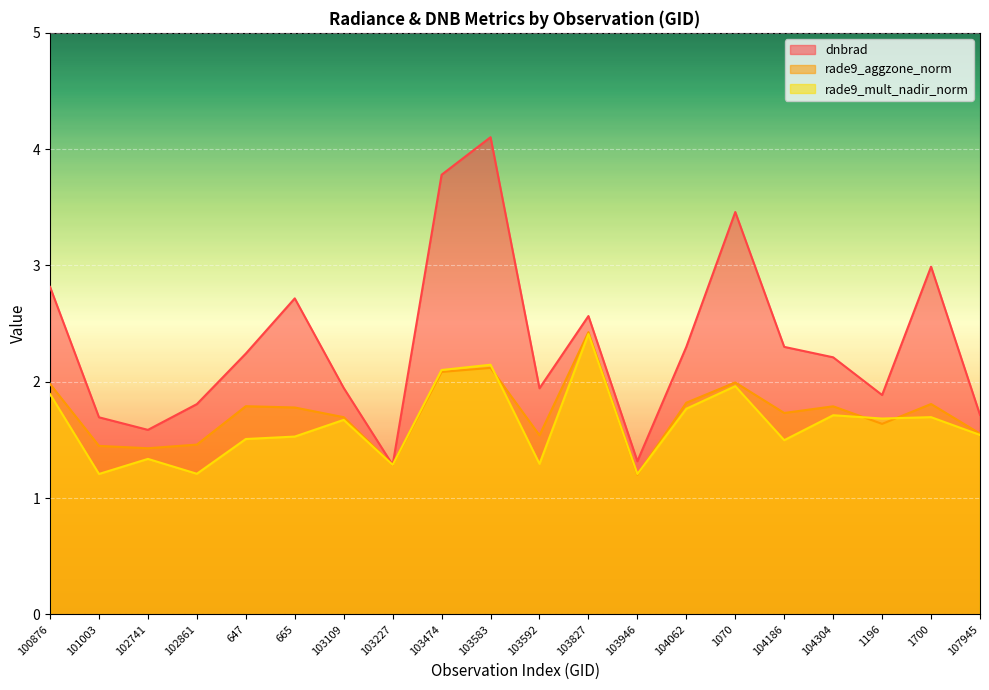

At which category does the chart reach its peak across all series?

103583